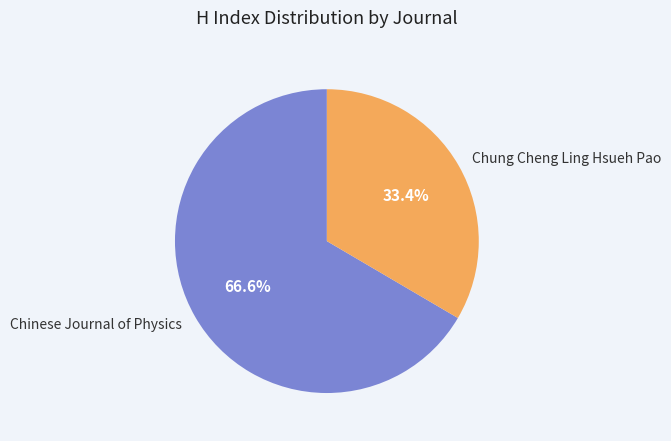

What is the ratio of the value at Chung Cheng Ling Hsueh Pao to the value at Chinese Journal of Physics?

0.5